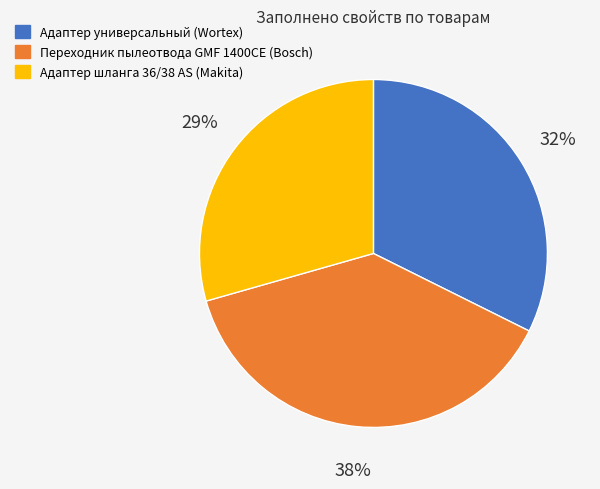

Is Адаптер универсальный (Wortex) the majority of the pie?

No